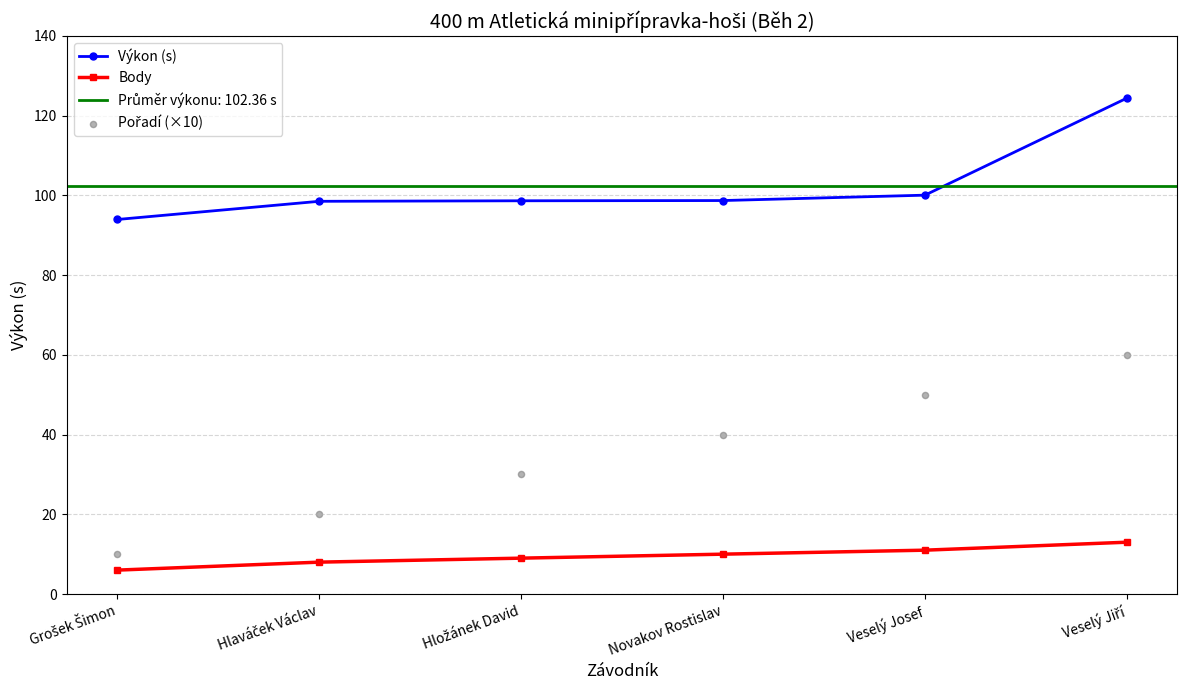

What is the value of the Výkon (s) point at the 6th from the left?

124.4